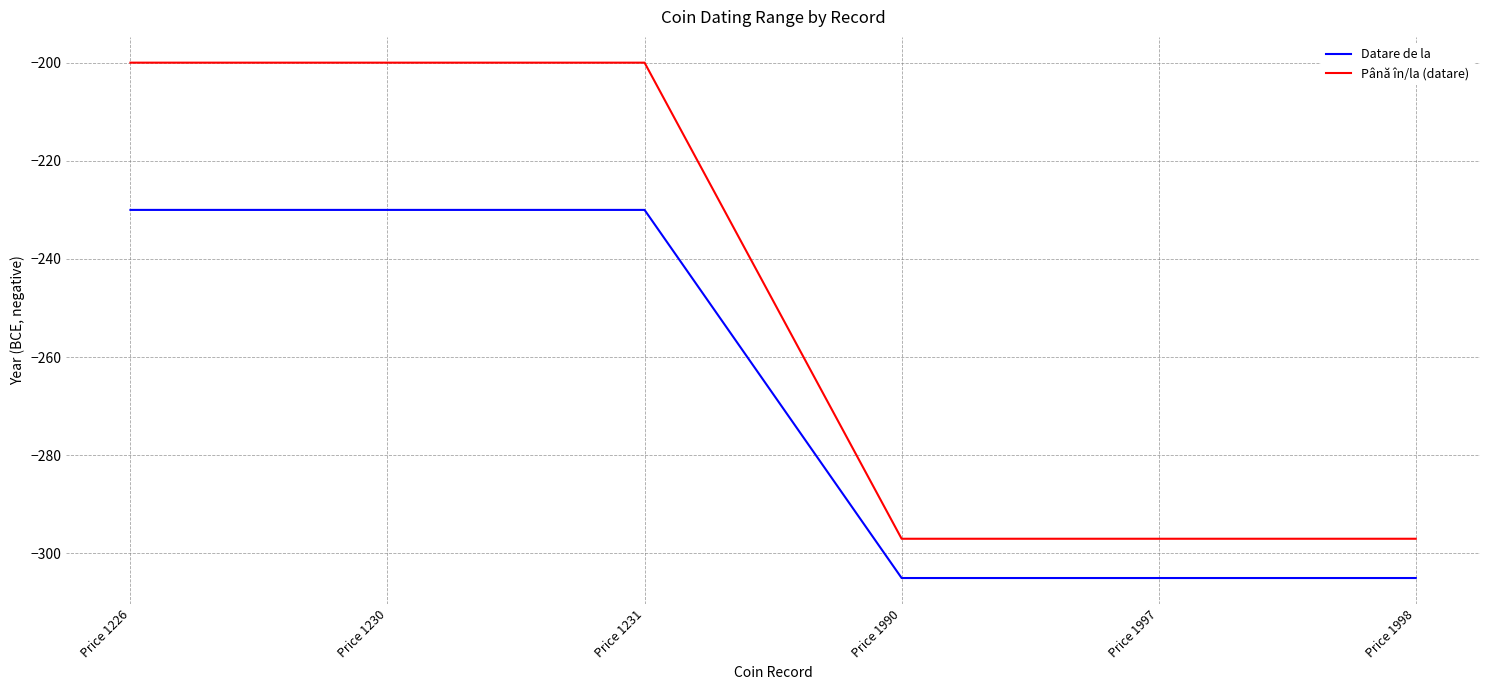

True or false: Până în/la (datare) and Datare de la intersect in this chart.

False